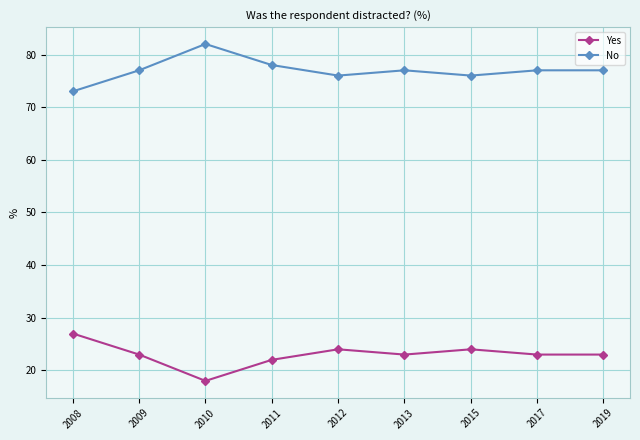

What is the spread (max minus min) of values at 2017?

54